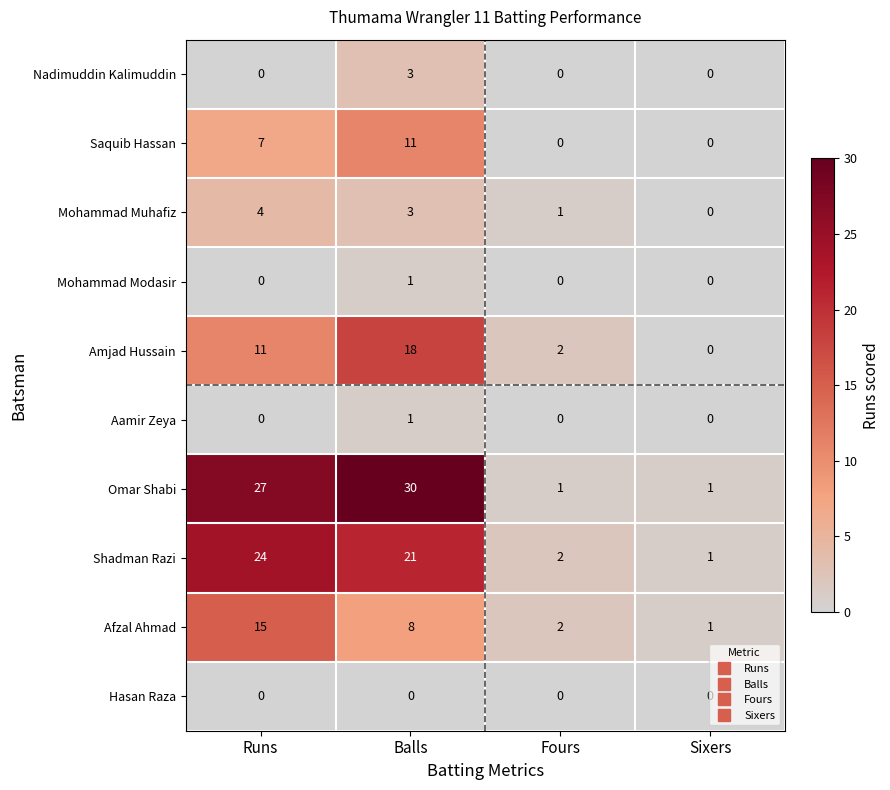

Which category has the highest value in the Saquib Hassan series?

Balls